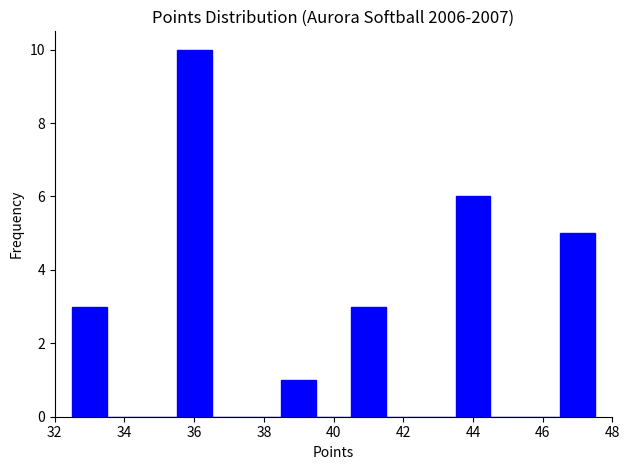

How tall is the bar that spans 32.5 to 33.5 on the x-axis? Neither the bar edges nor the heights are printed on the chart, so give them approximately, as read against the axes.

3